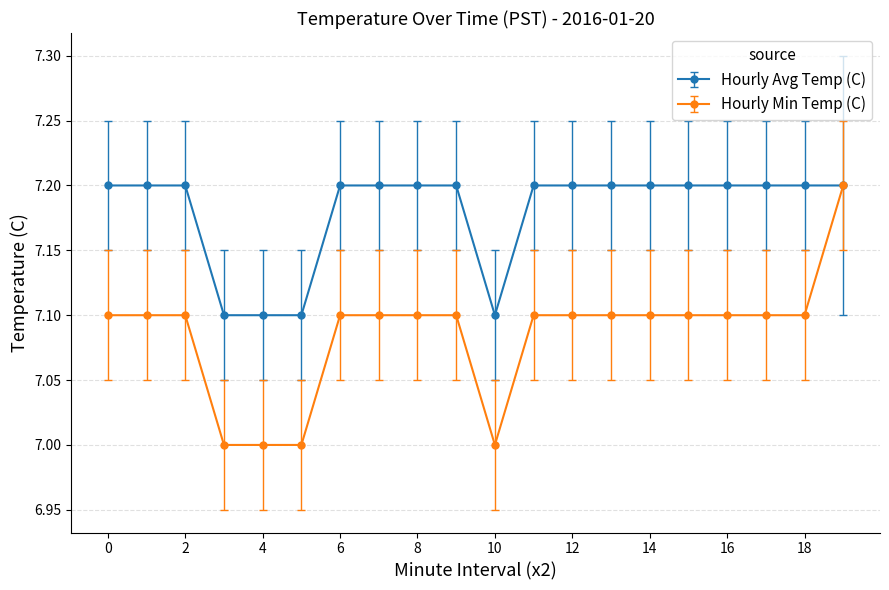

Does the chart display data point markers on the line(s)?

Yes